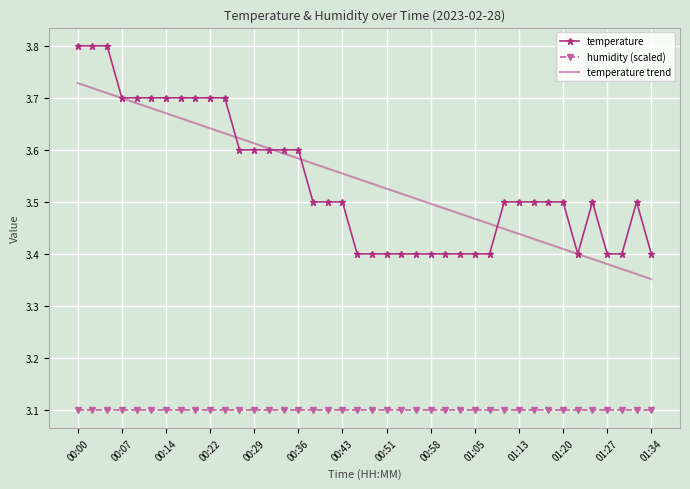

What is the average value of the humidity (scaled) series?

3.1